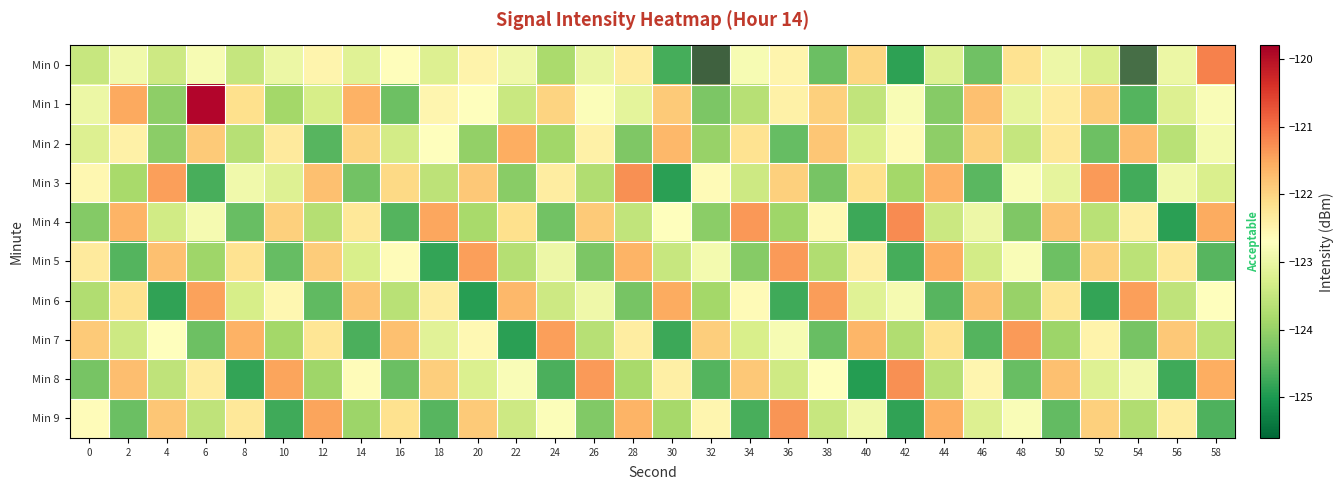

Reading right to left, extract all data points from this chart.

Min 0: 58=-121.1	56=-123.0	54=-125.1	52=-123.3	50=-123.0	48=-122.2	46=-124.3	44=-123.2	42=-124.9	40=-122.0	38=-124.4	36=-122.5	34=-122.8	32=-125.3	30=-124.7	28=-122.3	26=-123.0	24=-123.8	22=-122.9	20=-122.5	18=-123.2	16=-122.7	14=-123.2	12=-122.5	10=-123.0	8=-123.5	6=-122.8	4=-123.4	2=-122.9	0=-123.5
Min 1: 58=-122.8	56=-123.2	54=-124.6	52=-121.9	50=-122.3	48=-123.1	46=-121.8	44=-124.1	42=-122.8	40=-123.5	38=-121.9	36=-122.4	34=-123.7	32=-124.2	30=-121.9	28=-123.1	26=-122.8	24=-122.0	22=-123.5	20=-122.7	18=-122.5	16=-124.4	14=-121.6	12=-123.3	10=-123.9	8=-122.1	6=-119.8	4=-124.1	2=-121.5	0=-123.0
Min 2: 58=-122.9	56=-123.6	54=-121.7	52=-124.4	50=-122.3	48=-123.5	46=-121.9	44=-124.1	42=-122.6	40=-123.3	38=-121.8	36=-124.4	34=-122.2	32=-124.0	30=-121.7	28=-124.2	26=-122.4	24=-123.9	22=-121.6	20=-124.0	18=-122.7	16=-123.3	14=-122.0	12=-124.5	10=-122.3	8=-123.7	6=-121.9	4=-124.1	2=-122.5	0=-123.2
Min 3: 58=-123.2	56=-122.9	54=-124.7	52=-121.4	50=-123.1	48=-122.8	46=-124.5	44=-121.6	42=-123.9	40=-122.1	38=-124.3	36=-122.0	34=-123.4	32=-122.6	30=-124.9	28=-121.3	26=-123.7	24=-122.4	22=-124.1	20=-121.8	18=-123.6	16=-122.1	14=-124.3	12=-121.8	10=-123.2	8=-122.9	6=-124.7	4=-121.4	2=-123.8	0=-122.5
Min 4: 58=-121.5	56=-124.9	54=-122.4	52=-123.7	50=-121.8	48=-124.2	46=-123.0	44=-123.4	42=-121.2	40=-124.8	38=-122.6	36=-123.9	34=-121.4	32=-124.1	30=-122.7	28=-123.5	26=-121.9	24=-124.3	22=-122.2	20=-123.8	18=-121.5	16=-124.6	14=-122.3	12=-123.7	10=-121.9	8=-124.4	6=-122.8	4=-123.4	2=-121.6	0=-124.2
Min 5: 58=-124.5	56=-122.3	54=-123.6	52=-121.9	50=-124.4	48=-122.8	46=-123.3	44=-121.5	42=-124.7	40=-122.4	38=-123.7	36=-121.4	34=-124.1	32=-122.9	30=-123.5	28=-121.6	26=-124.2	24=-123.0	22=-123.7	20=-121.4	18=-124.8	16=-122.6	14=-123.3	12=-121.9	10=-124.4	8=-122.2	6=-123.9	4=-121.8	2=-124.6	0=-122.3
Min 6: 58=-122.7	56=-123.6	54=-121.4	52=-124.8	50=-122.2	48=-124.0	46=-121.8	44=-124.5	42=-122.8	40=-123.2	38=-121.4	36=-124.7	34=-122.6	32=-123.9	30=-121.5	28=-124.3	26=-122.9	24=-123.4	22=-121.7	20=-124.9	18=-122.4	16=-123.6	14=-121.8	12=-124.5	10=-122.6	8=-123.3	6=-121.4	4=-124.8	2=-122.2	0=-123.7
Min 7: 58=-123.6	56=-121.8	54=-124.3	52=-122.5	50=-123.9	48=-121.4	46=-124.6	44=-122.2	42=-123.7	40=-121.6	38=-124.4	36=-122.8	34=-123.3	32=-121.9	30=-124.7	28=-122.4	26=-123.7	24=-121.4	22=-124.9	20=-122.6	18=-123.2	16=-121.8	14=-124.6	12=-122.2	10=-123.9	8=-121.6	6=-124.4	4=-122.7	2=-123.4	0=-121.9
Min 8: 58=-121.5	56=-124.7	54=-122.9	52=-123.2	50=-121.8	48=-124.4	46=-122.5	44=-123.7	42=-121.3	40=-124.9	38=-122.7	36=-123.4	34=-121.8	32=-124.6	30=-122.4	28=-123.8	26=-121.4	24=-124.6	22=-122.8	20=-123.2	18=-121.9	16=-124.4	14=-122.7	12=-123.9	10=-121.5	8=-124.8	6=-122.3	4=-123.6	2=-121.7	0=-124.3
Min 9: 58=-124.6	56=-122.4	54=-123.7	52=-121.9	50=-124.5	48=-122.8	46=-123.2	44=-121.6	42=-124.8	40=-122.9	38=-123.5	36=-121.3	34=-124.7	32=-122.5	30=-123.8	28=-121.6	26=-124.2	24=-122.8	22=-123.4	20=-121.9	18=-124.5	16=-122.2	14=-123.9	12=-121.5	10=-124.7	8=-122.3	6=-123.6	4=-121.8	2=-124.4	0=-122.6